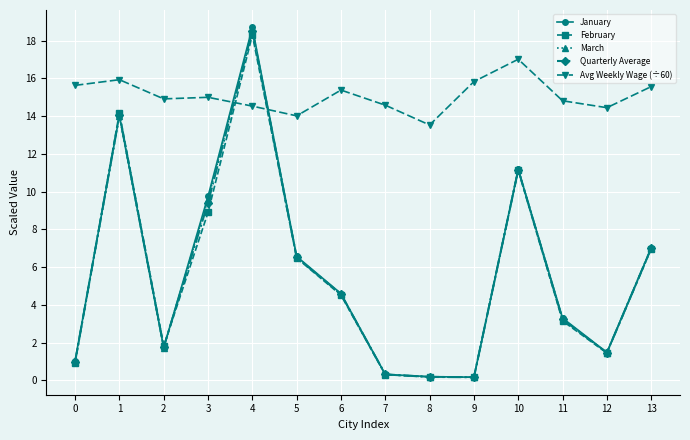

True or false: January has more than 2 points higher than both neighbors.

True